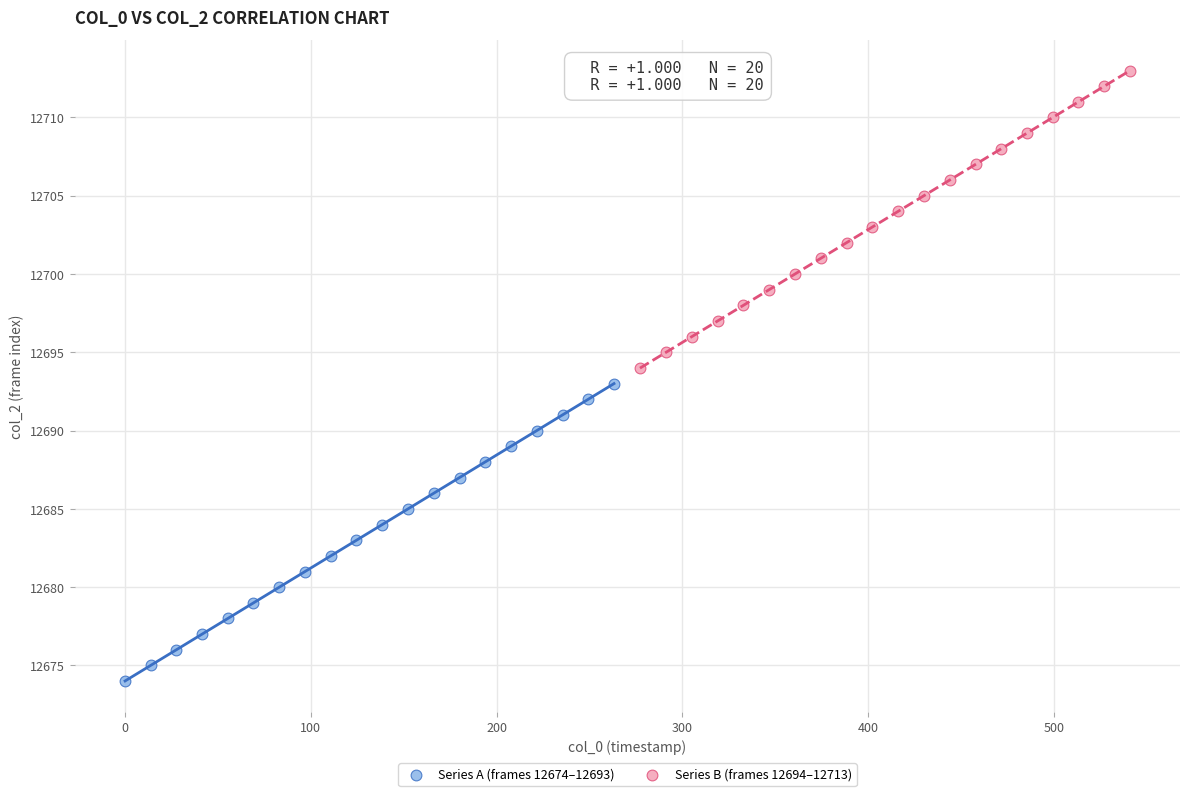

Which series contains the highest Y value?

Series B (frames 12694–12713)